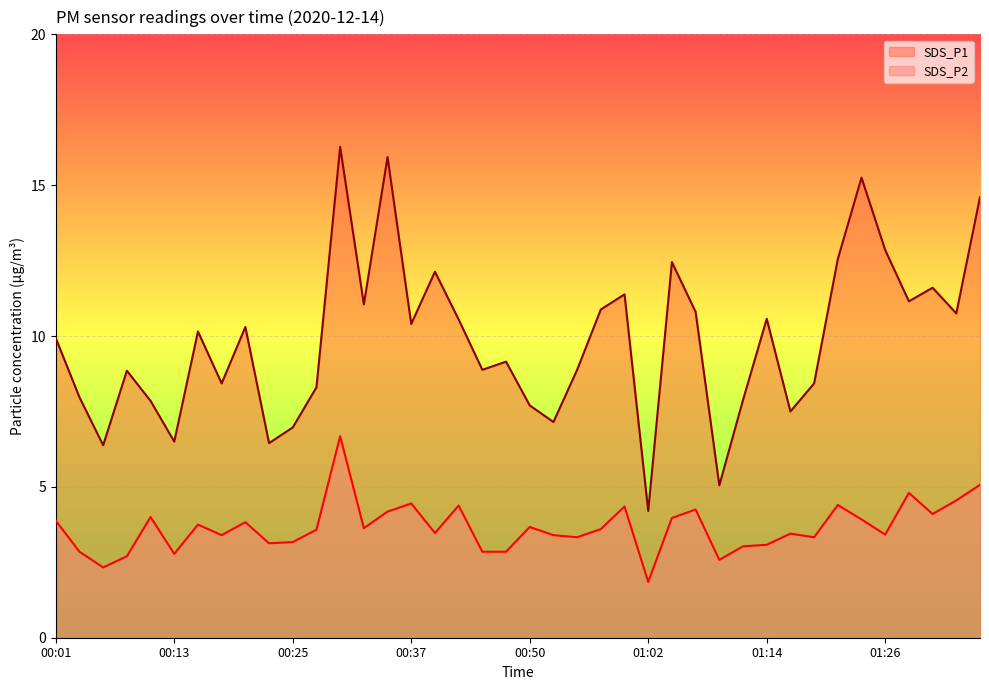

Rank the series at 01:04 from highest to lowest value.

SDS_P1, SDS_P2